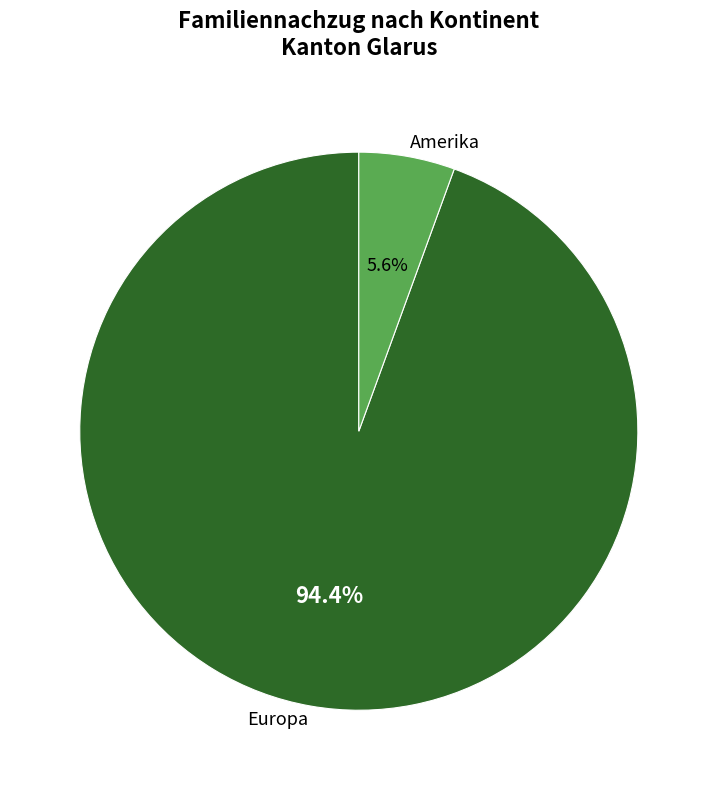

Between Amerika and Europa, which is larger?

Europa